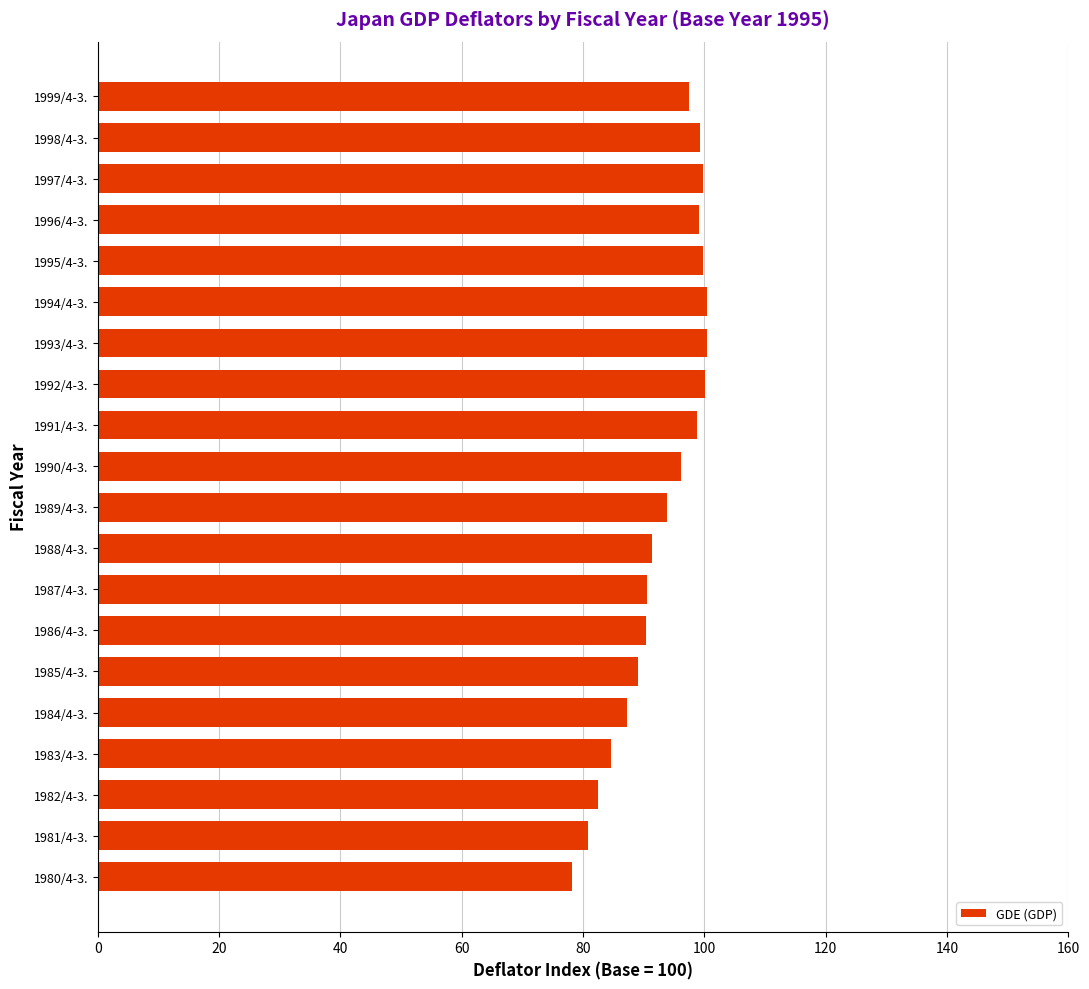

What is the greatest value displayed?

100.5